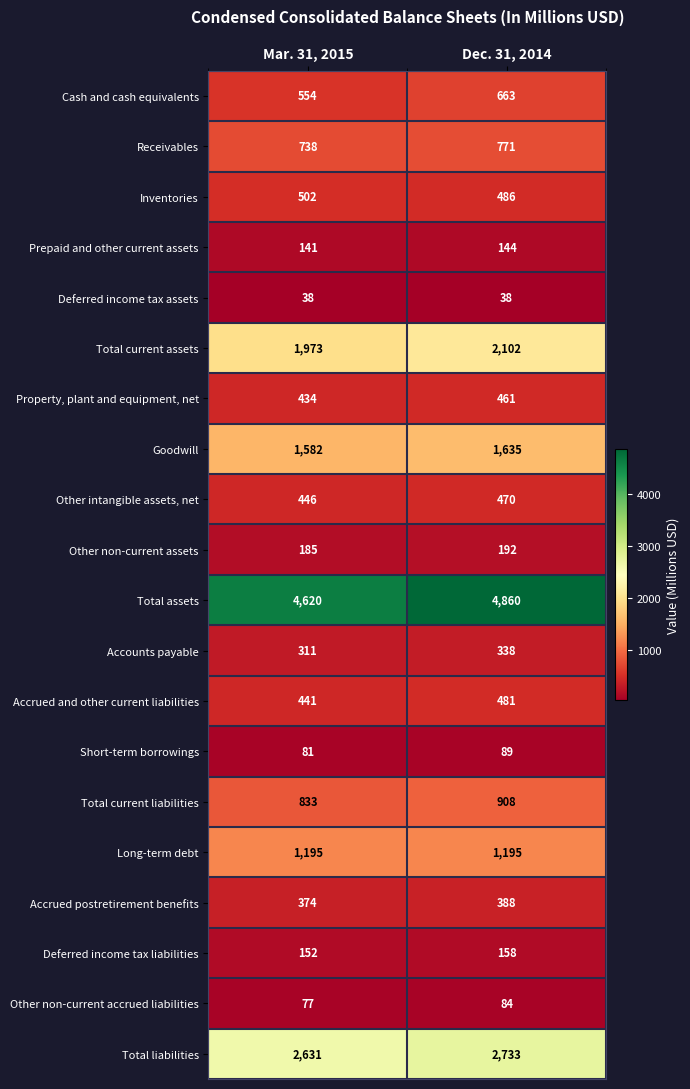

At which category is the sum across all series the highest?

Dec. 31, 2014